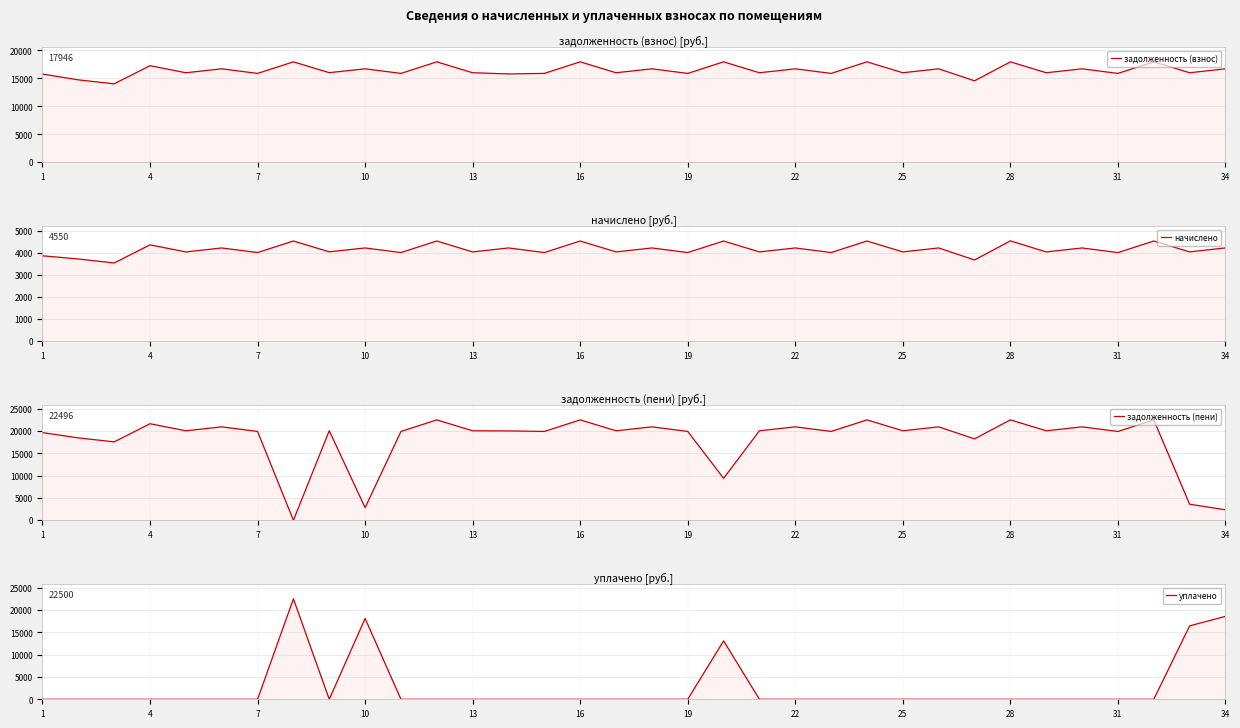

What is the difference between the highest and lowest values at 7?

19899.9